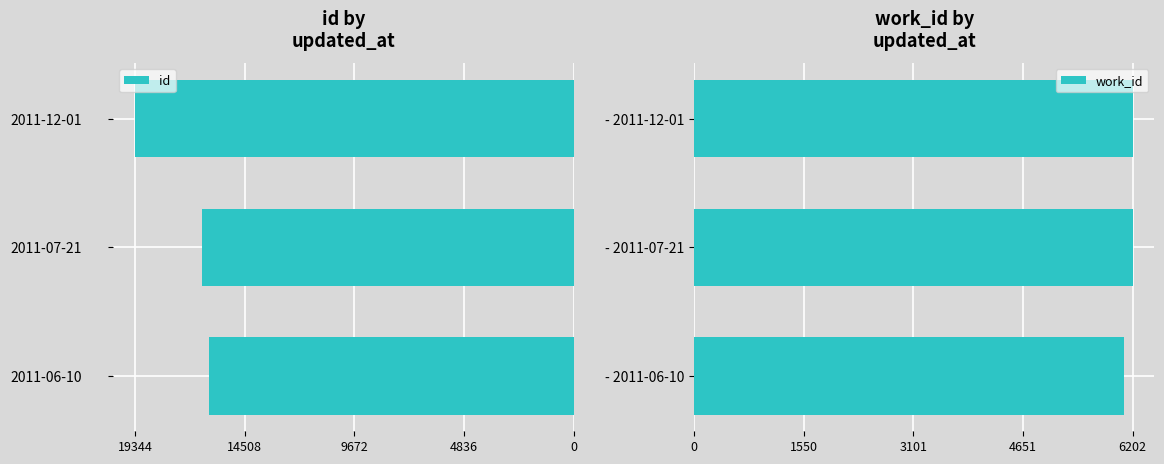

What is the value of the work_id bar at the 1st from the left?

6077